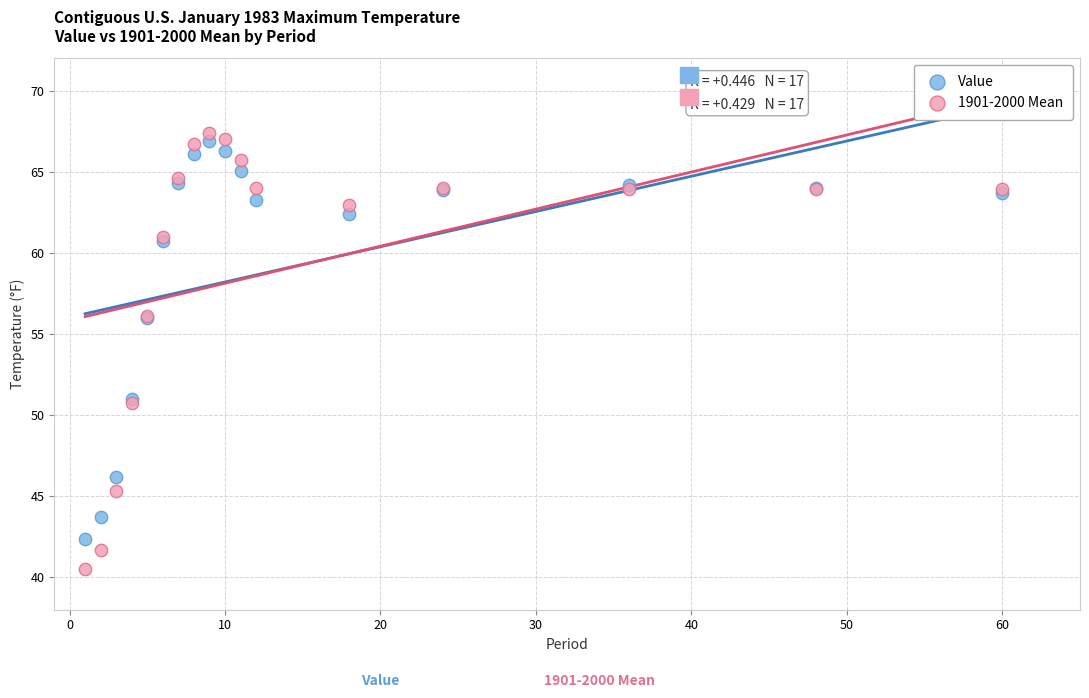

Which series reaches the minimum Y coordinate?

1901-2000 Mean